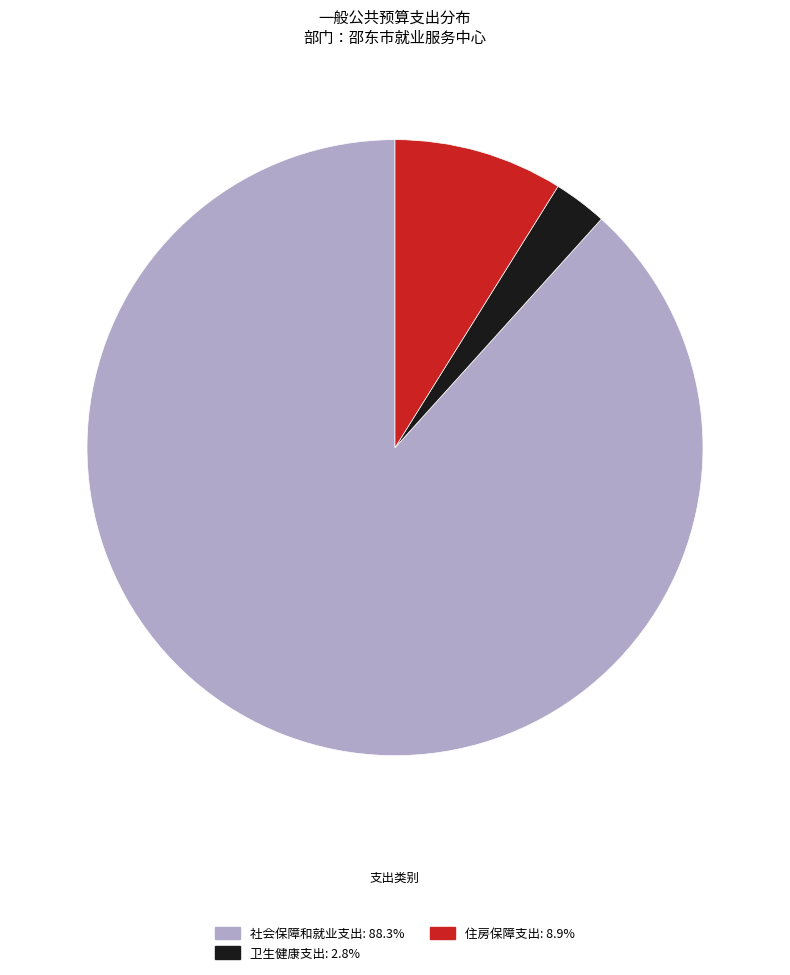

Which has a higher value, 住房保障支出 or 社会保障和就业支出?

社会保障和就业支出